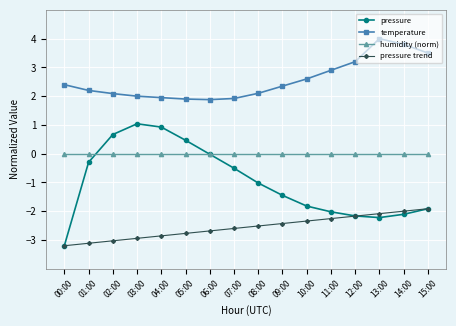

Between 02:00 and 15:00, which series saw the biggest shift?

pressure